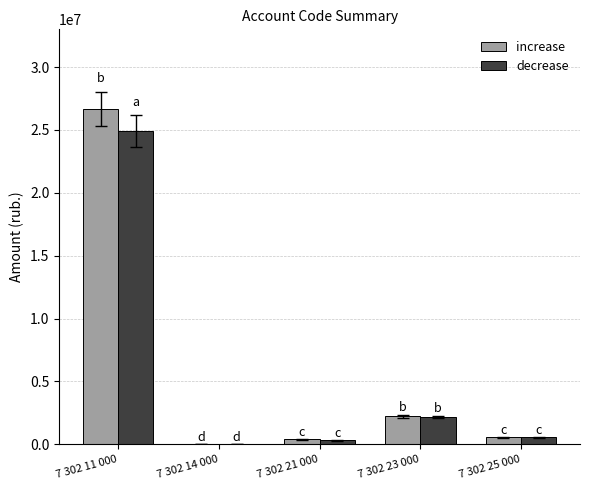

True or false: increase has a value of 1223798.6 at 7 302 23 000.

False